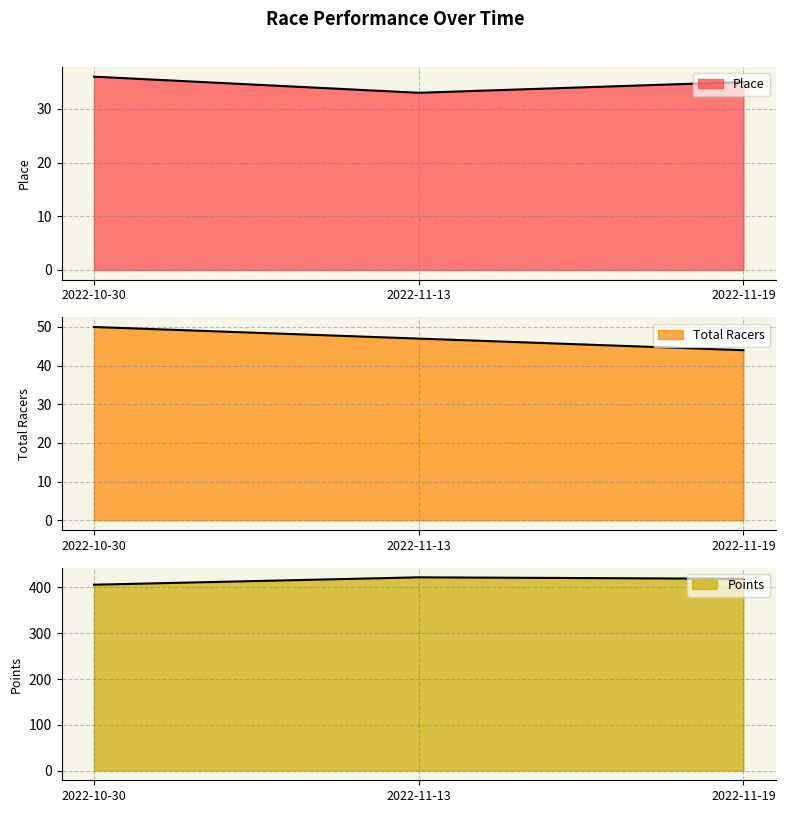

Between 2022-11-13 and 2022-11-19, which series saw the biggest shift?

Points